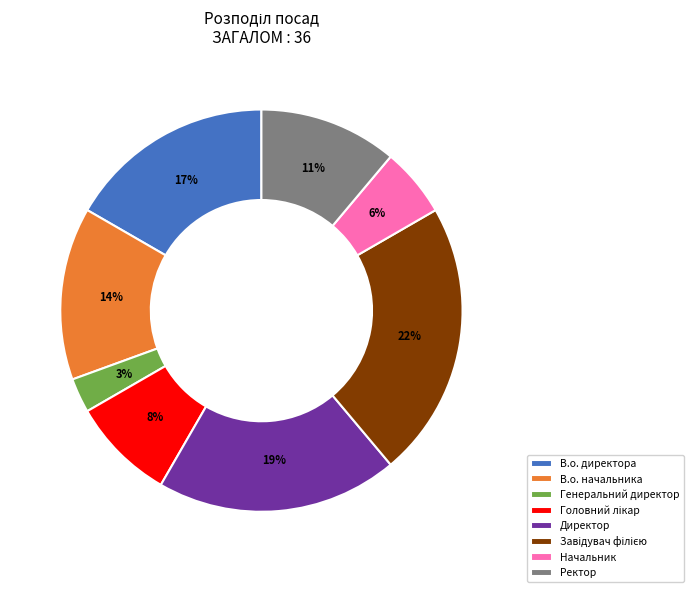

Which slice is the smallest?

Генеральний директор